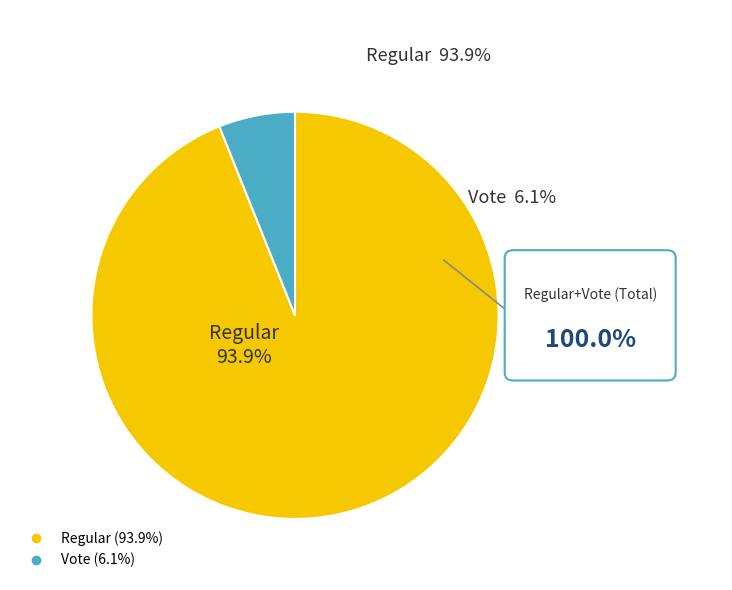

Is there any slice that represents more than half of the pie?

Yes